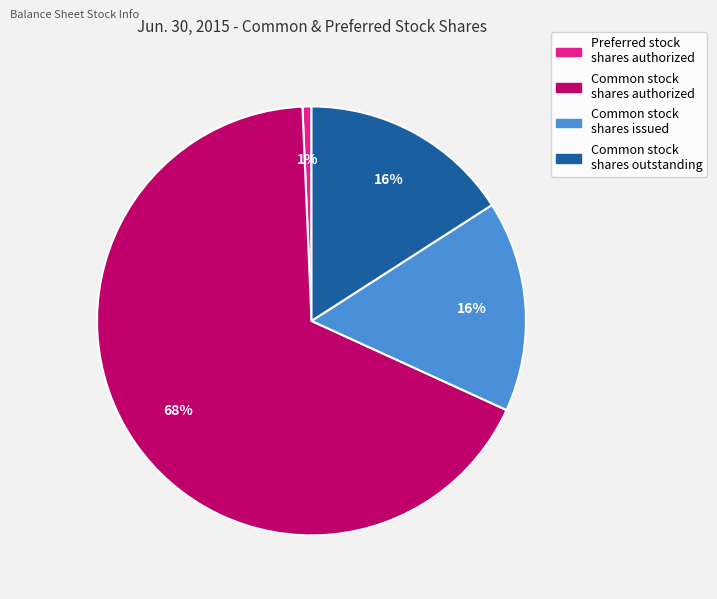

Count the number of slices in the pie.

4